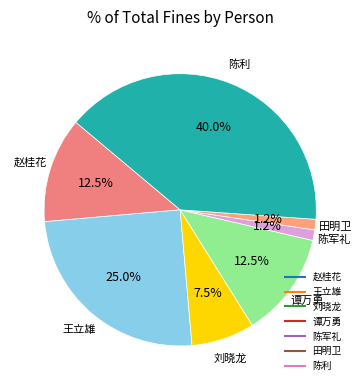

How many segments does this pie chart have?

7